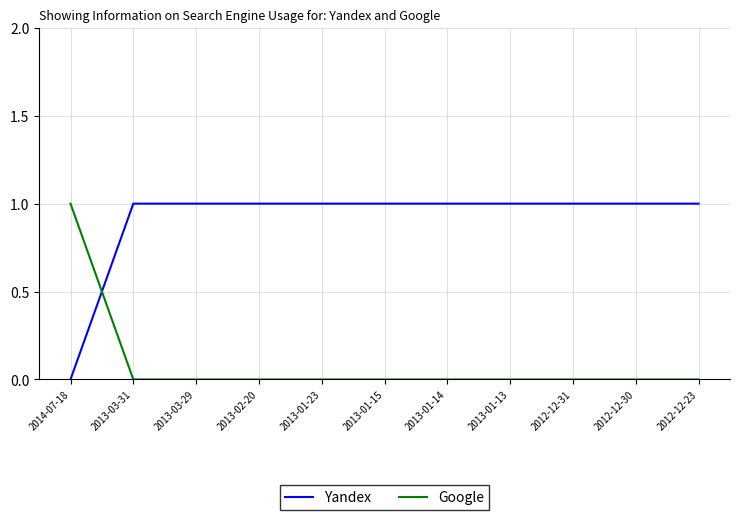

What position from the left is 2013-01-13?

8